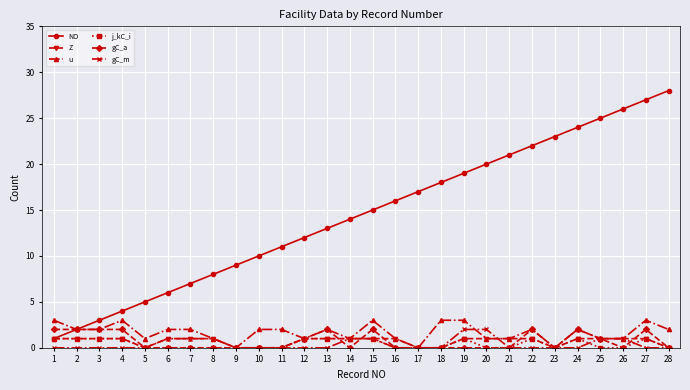

List the labels in order of NO value, largest first.

28, 27, 26, 25, 24, 23, 22, 21, 20, 19, 18, 17, 16, 15, 14, 13, 12, 11, 10, 9, 8, 7, 6, 5, 4, 3, 2, 1